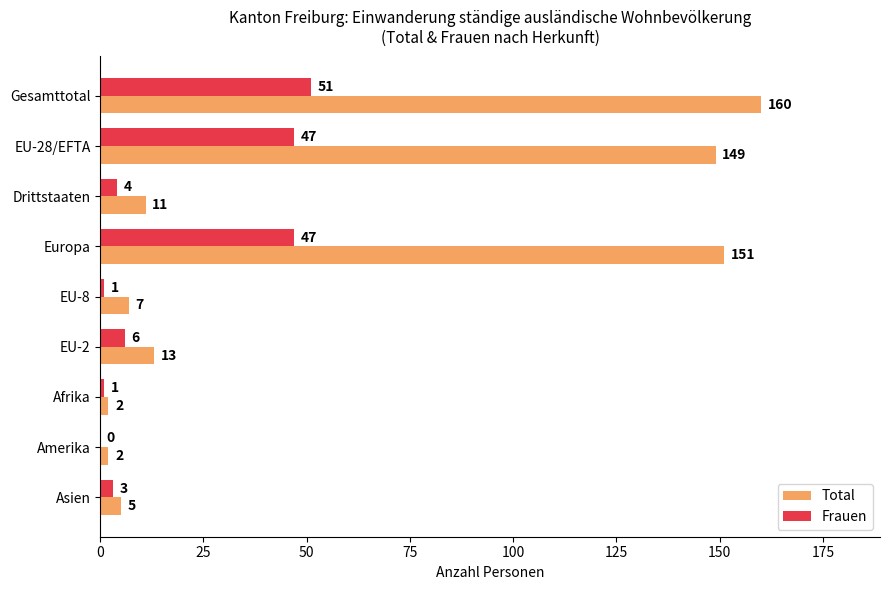

How many categories are shown in the chart?

9